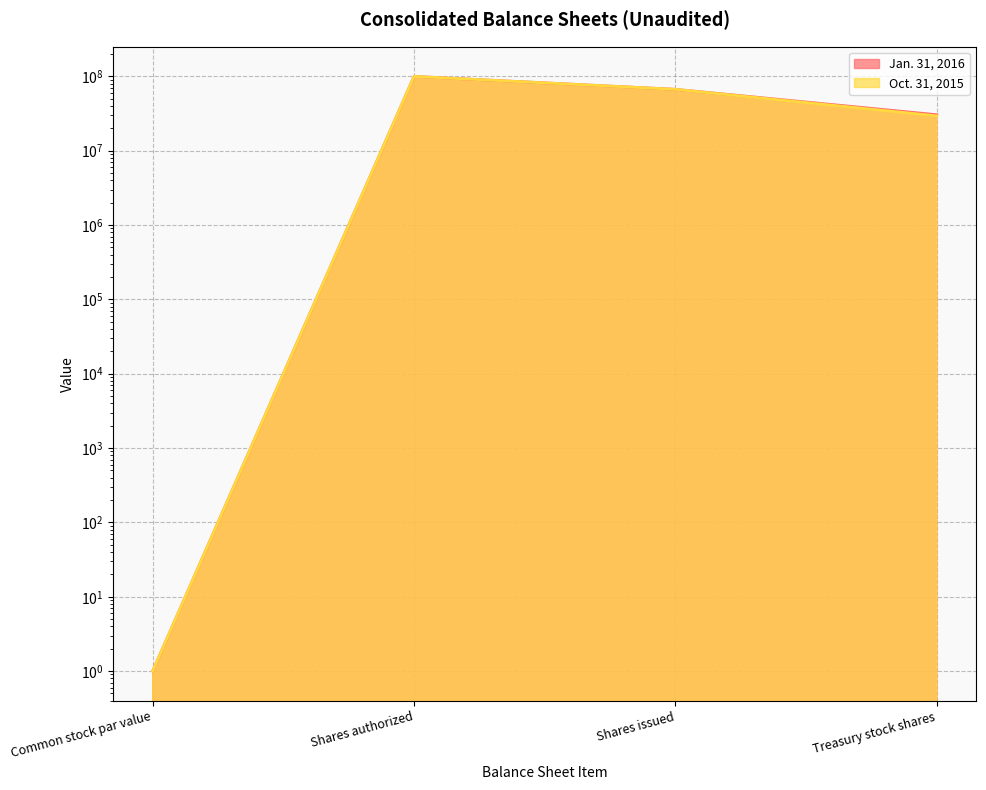

Where is the first local maximum for Jan. 31, 2016 line?

Shares authorized